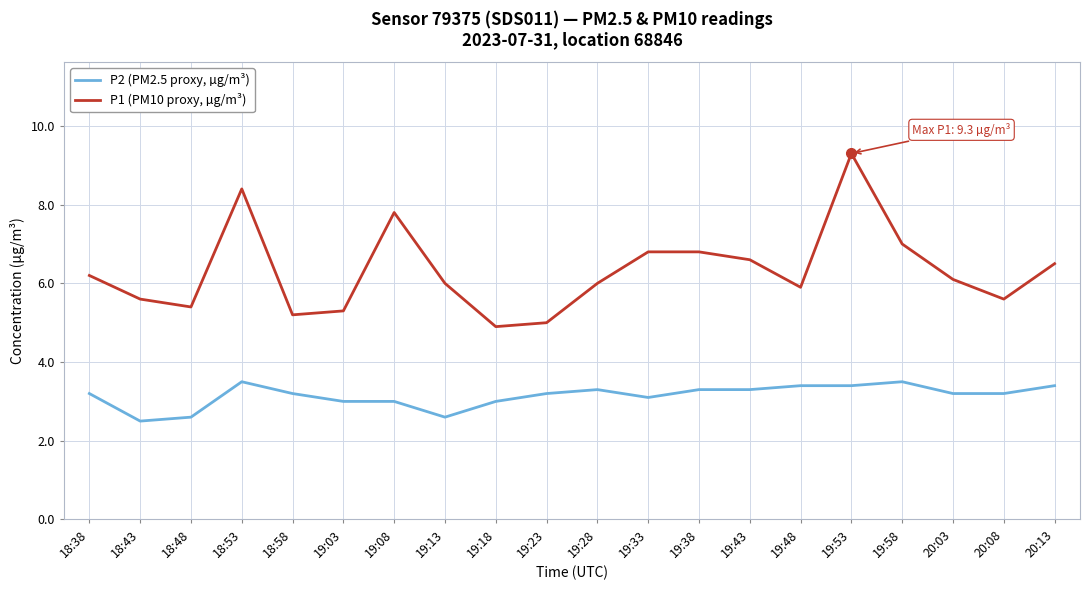

True or false: P1 (PM10 proxy, µg/m³) and P2 (PM2.5 proxy, µg/m³) intersect in this chart.

False